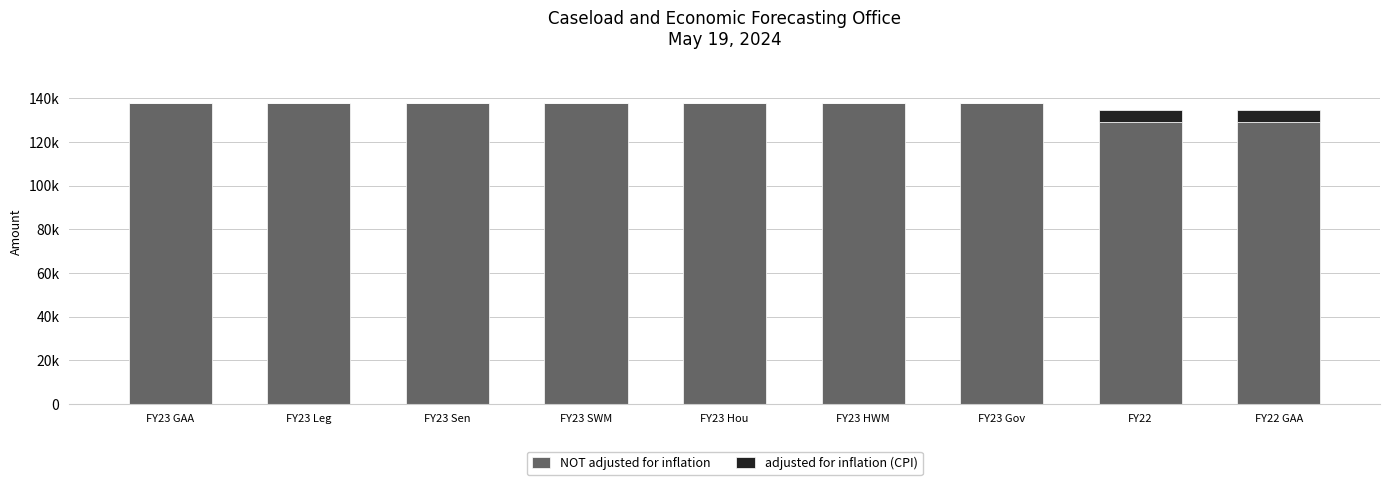

True or false: adjusted for inflation (CPI) has a value of 9505 at FY22.

False